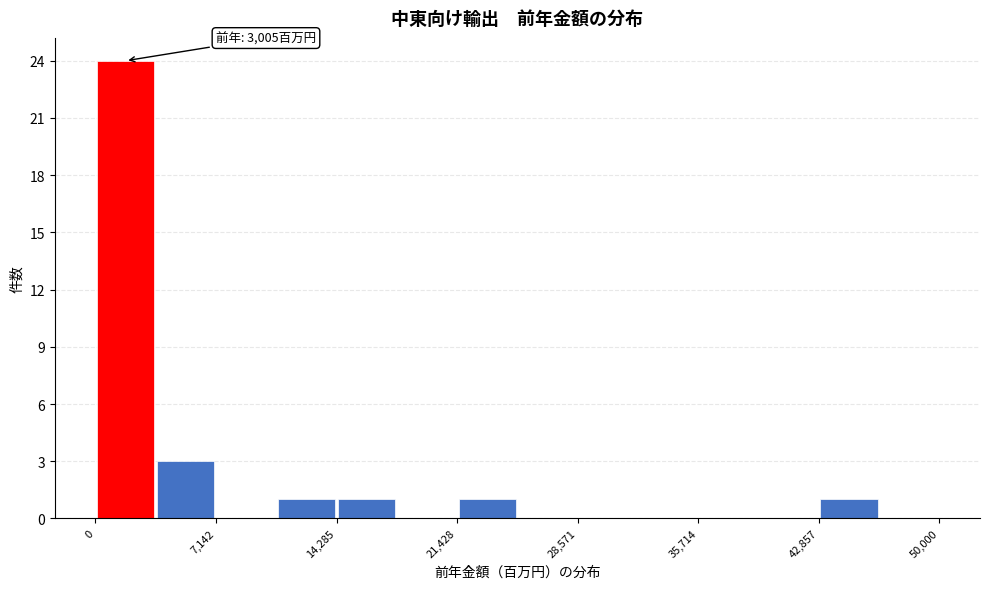

Around what value on the x-axis is the tallest bar? Give the approximate position of its centre, as read against the axis.

2000